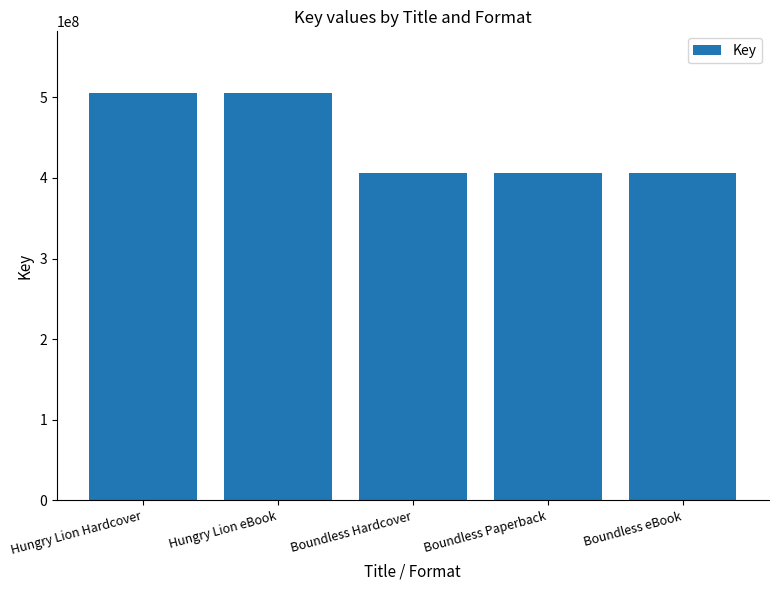

What is the difference between the maximum and minimum values?

99789147